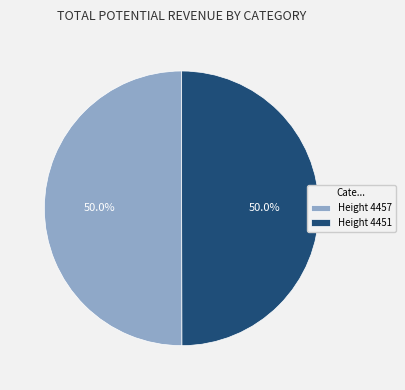

How many segments does this pie chart have?

2